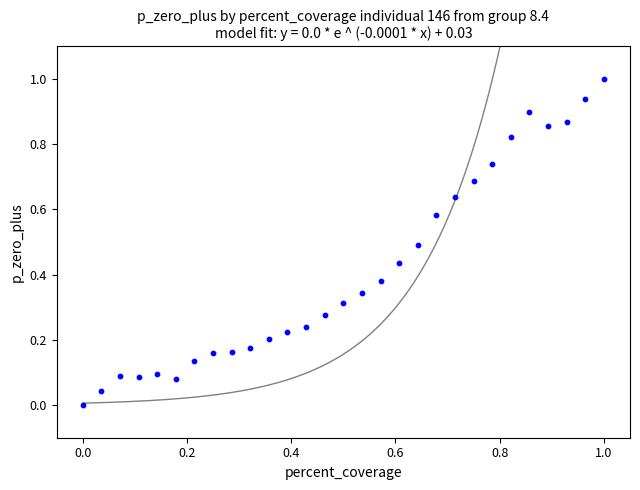

What is the range of Y values (max minus min)?

1.0